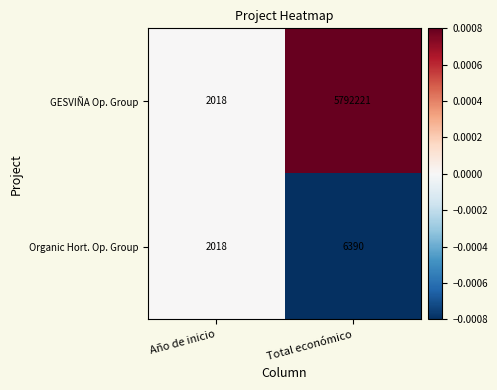

Reading right to left, list all the values displayed in this chart.

GESVIÑA Op. Group: 5792221	2018
Organic Hort. Op. Group: 6390	2018